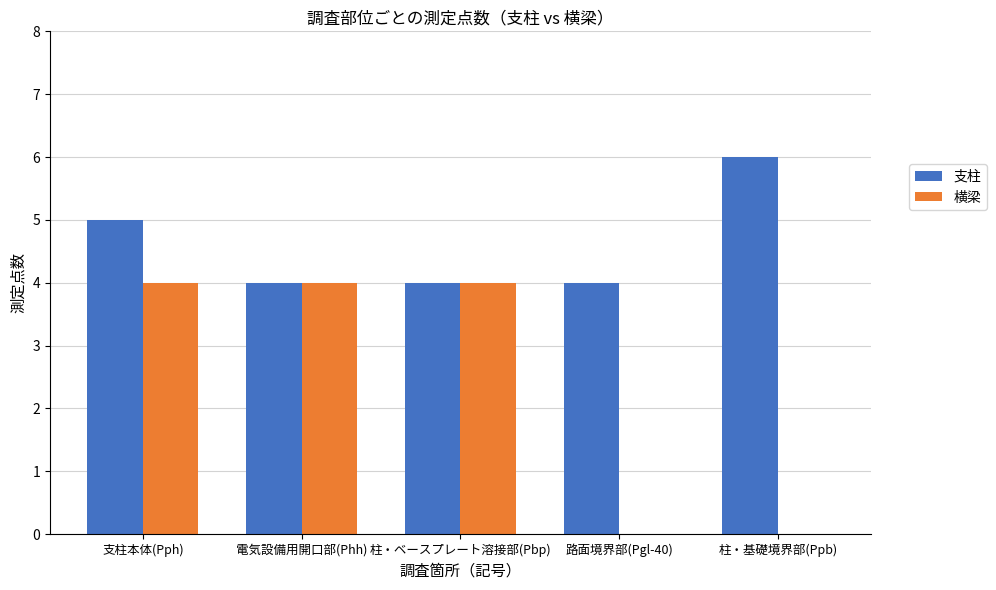

Reading left to right, transcribe all the data shown in this chart.

支柱: 支柱本体(Pph)=5	電気設備用開口部(Phh)=4	柱・ベースプレート溶接部(Pbp)=4	路面境界部(Pgl-40)=4	柱・基礎境界部(Ppb)=6
横梁: 支柱本体(Pph)=4	電気設備用開口部(Phh)=4	柱・ベースプレート溶接部(Pbp)=4	路面境界部(Pgl-40)=0	柱・基礎境界部(Ppb)=0